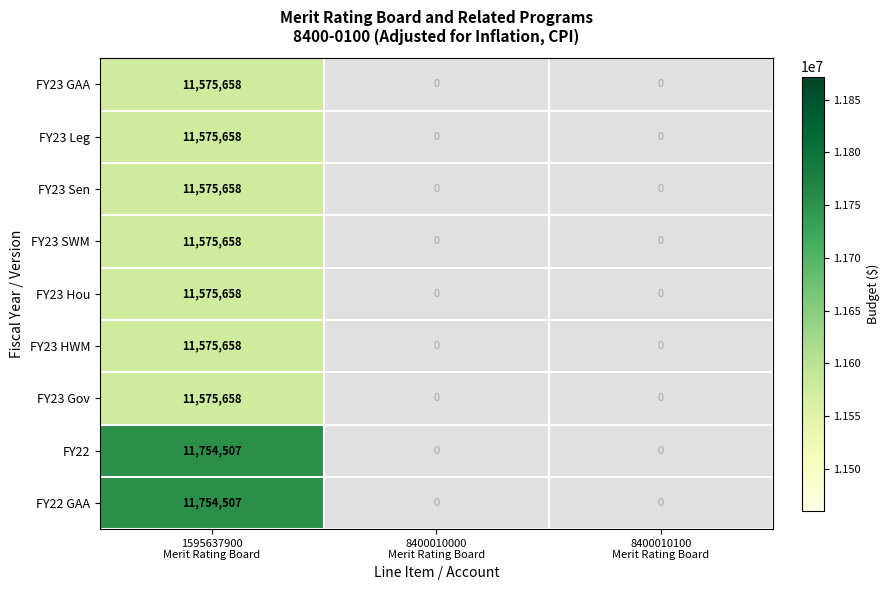

What is the smallest value displayed?

11575658.0